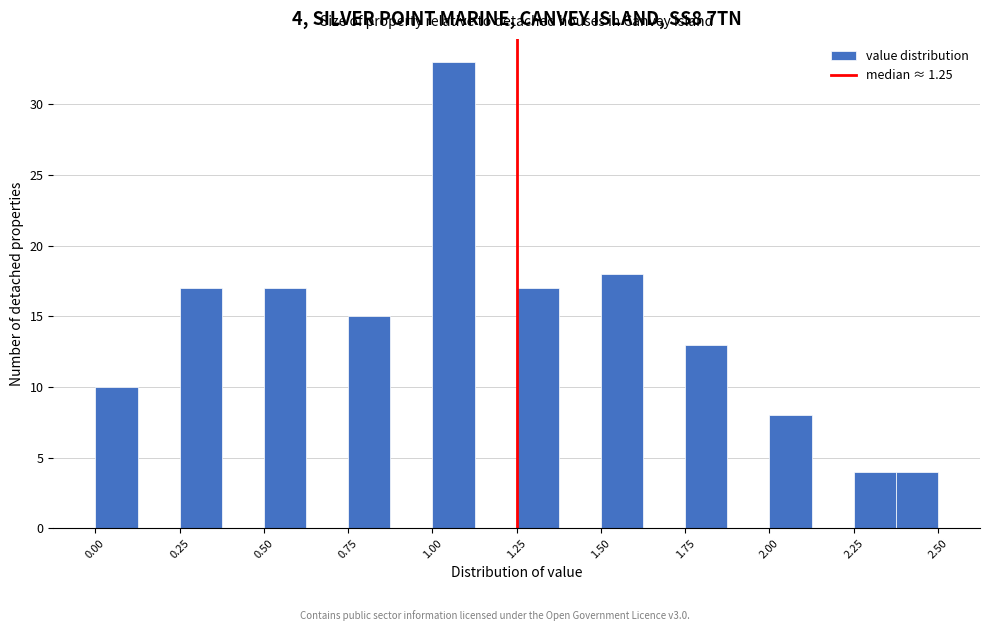

Around what value on the x-axis is the tallest bar? Give the approximate position of its centre, as read against the axis.

1.05